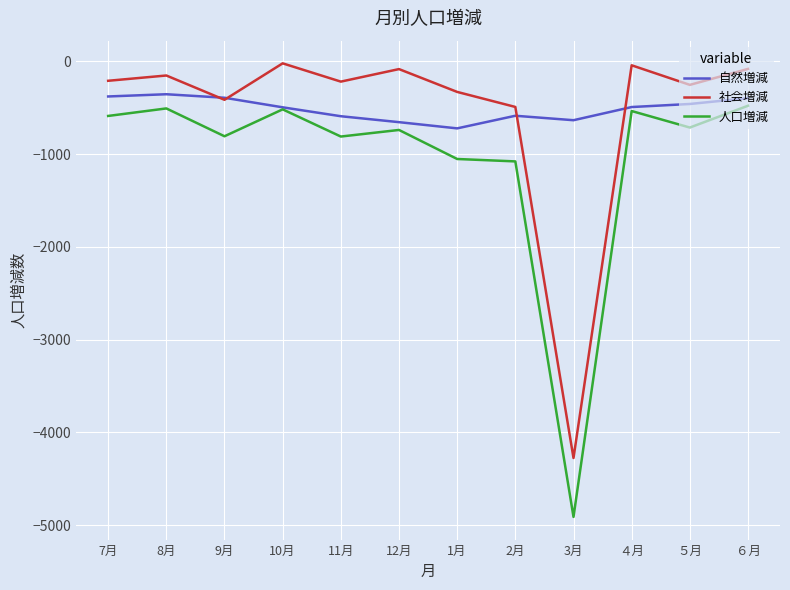

The value of 社会増減 at 8月 is -153. True or false?

True